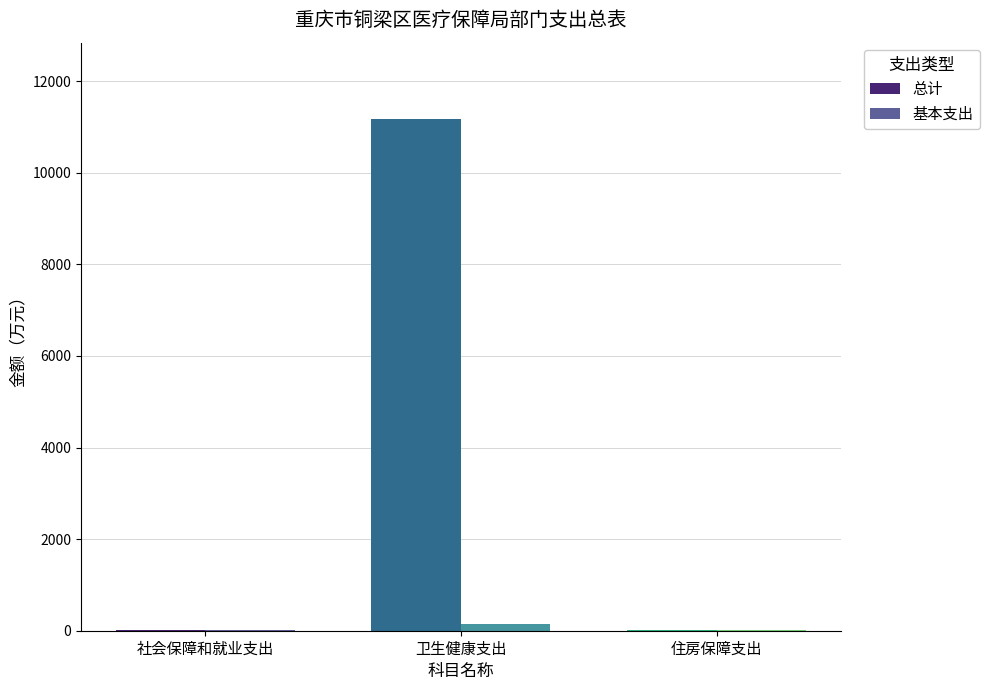

Which series has the largest total across all categories?

总计